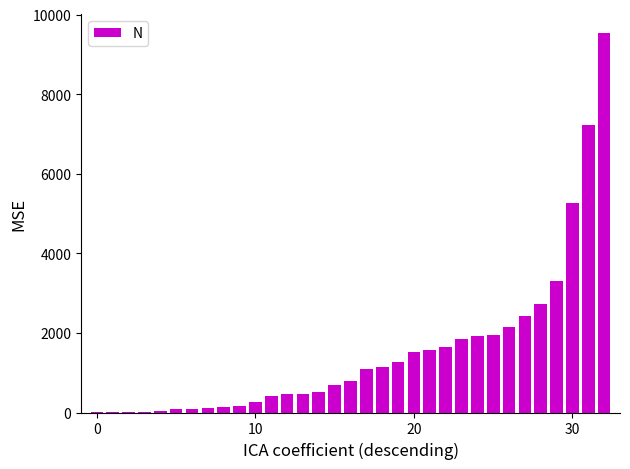

What is the label of the 6th bar from the right?

27